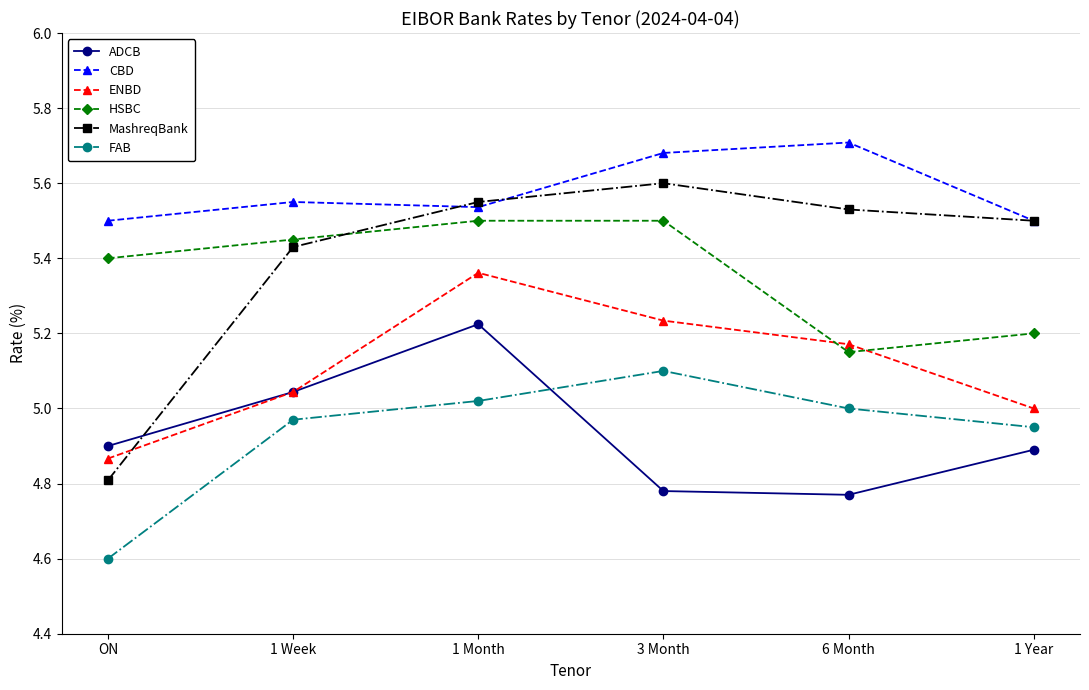

What is the spread (max minus min) of values at 1 Month?

0.5